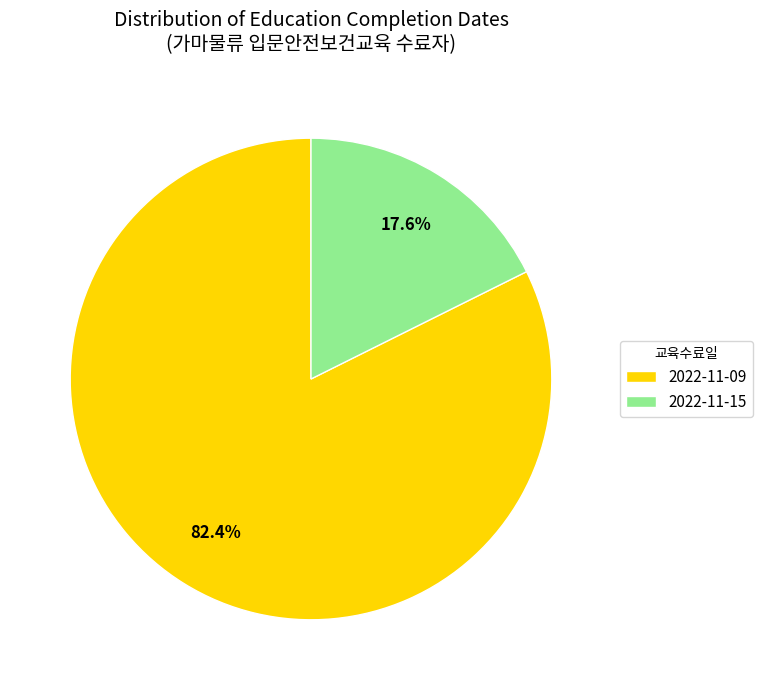

What percentage is the 2022-11-15 slice, to the nearest percent?

18%